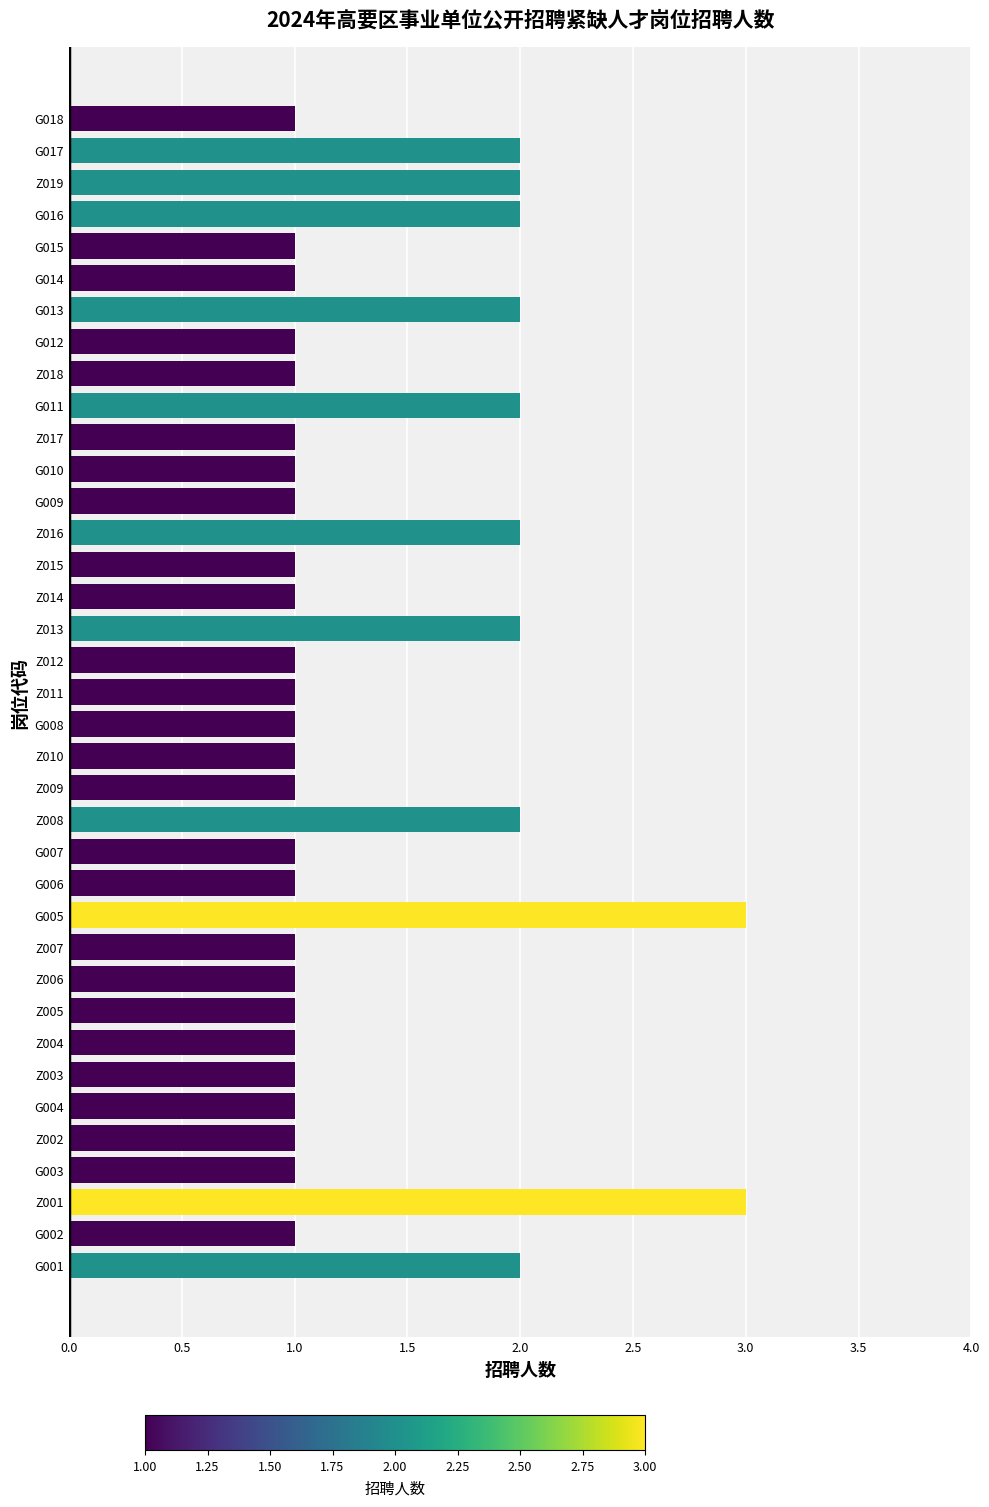

How many distinct data groups are displayed?

1